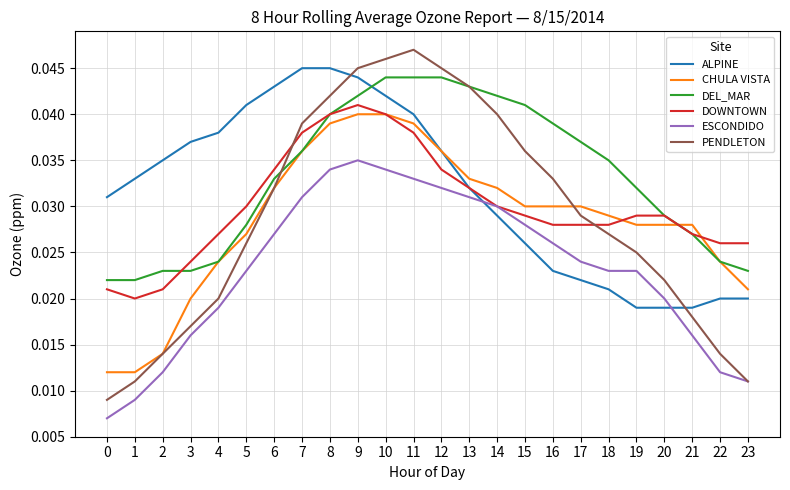

Is the value of ESCONDIDO at 9 greater than the value of CHULA VISTA at 11?

No